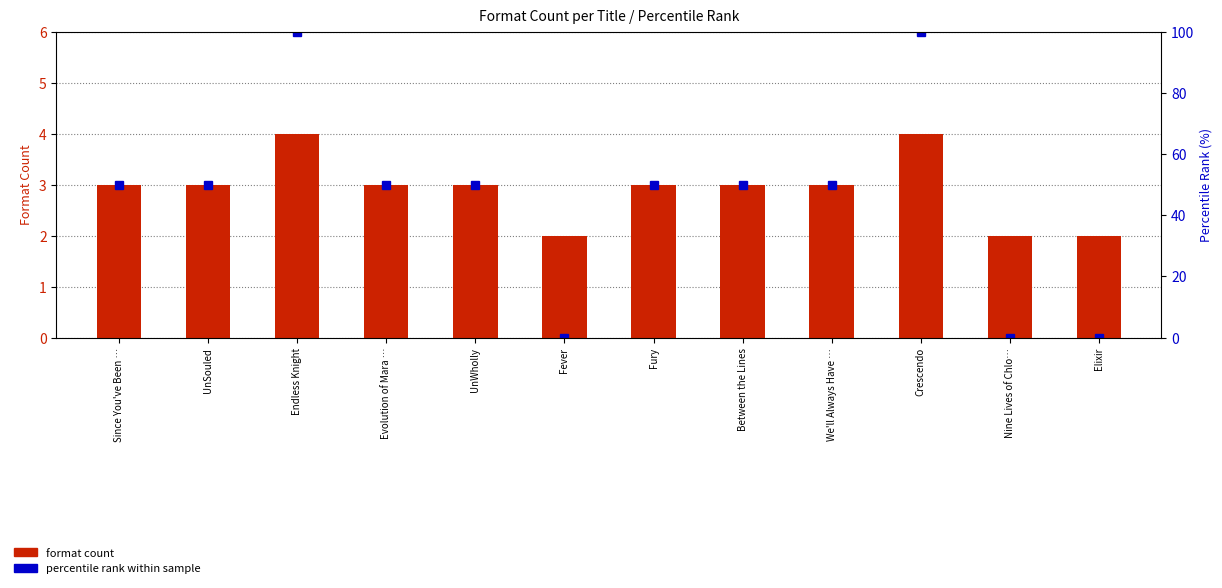

Where does the format count series first go above 3?

Endless Knight